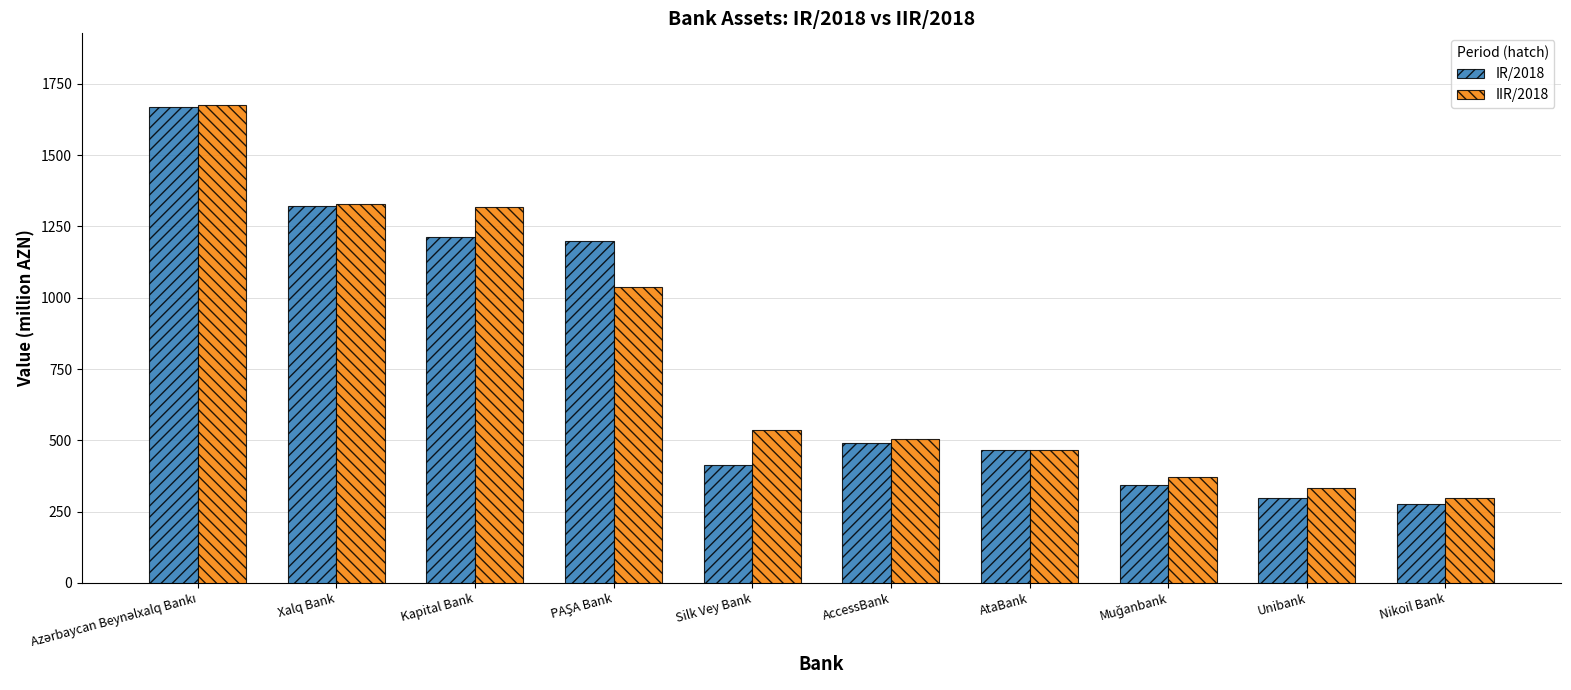

What is the maximum value shown in the chart?

1676.0